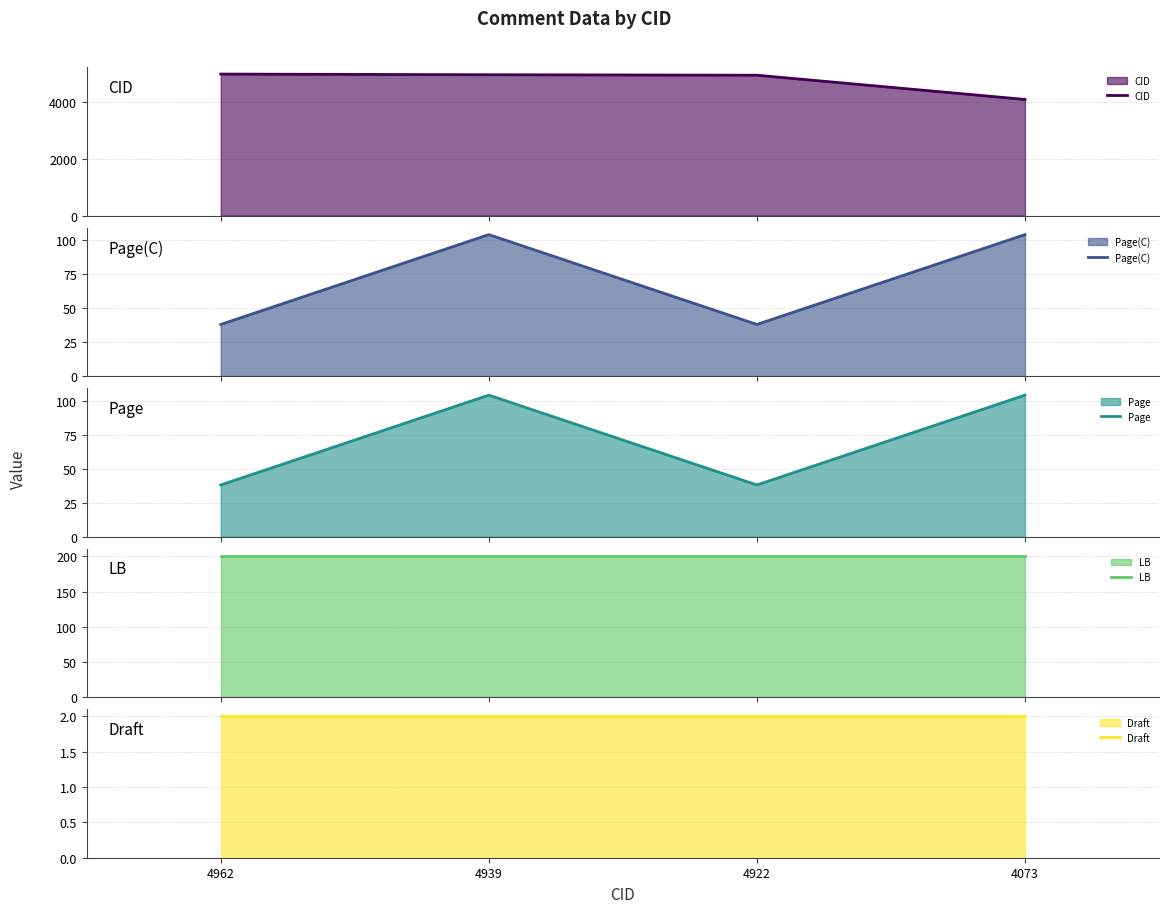

Is it true that Page(C) equals 104 at 4939?

True